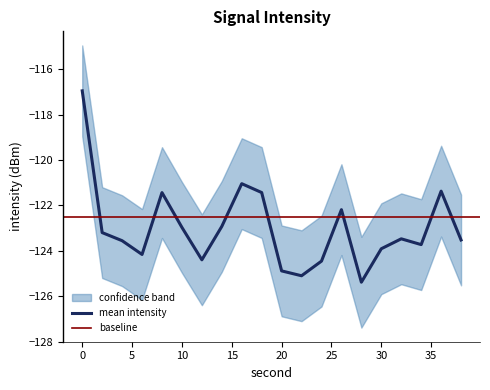

What is the average value of the mean series?

-123.0